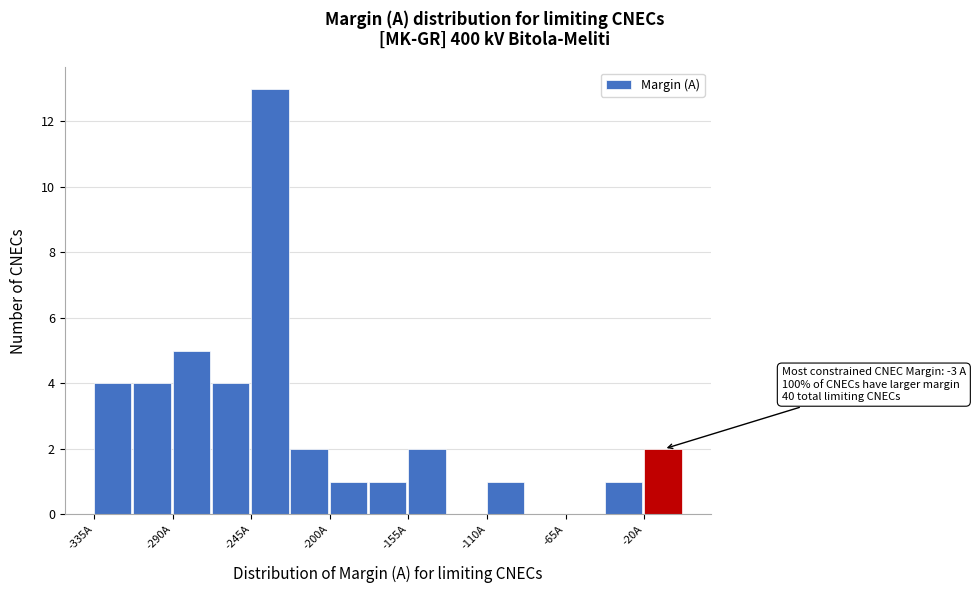

Over which range of the x-axis is the bar tallest?

-245 to -225